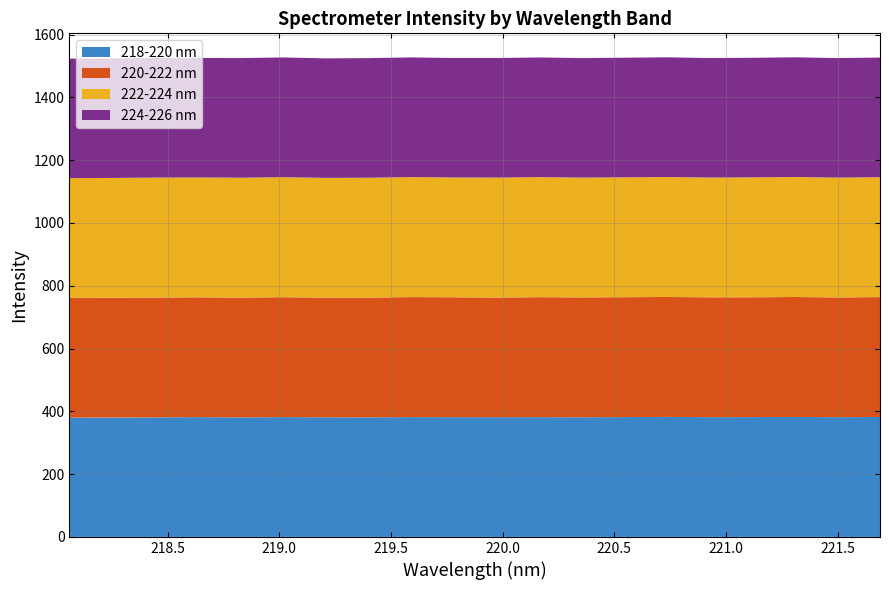

Reading left to right, transcribe all the data shown in this chart.

218-220 nm: 379.9	380.4	380.7	381.5	380.7	381.6	381.0	380.8	381.6	381.4	381.3	381.4	381.1	381.6	382.2	381.4	381.6	382.1	381.4	381.9
220-222 nm: 381.6	381.3	381.8	381.7	381.6	382.0	381.2	381.4	382.4	381.9	381.2	382.2	381.8	381.9	382.0	381.8	381.7	382.1	381.5	381.9
222-224 nm: 381.3	381.7	382.0	381.6	381.9	382.2	381.4	381.8	382.1	381.6	381.9	382.2	381.4	381.8	382.1	381.4	381.9	382.1	381.5	381.9
224-226 nm: 380.5	380.9	381.2	380.8	381.1	381.4	380.7	381.0	381.3	380.6	380.9	381.2	380.8	381.1	381.4	380.6	381.0	381.3	380.8	381.1